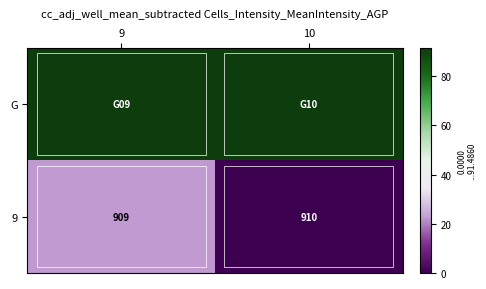

What is the difference between the highest and lowest values at 10?

91.5